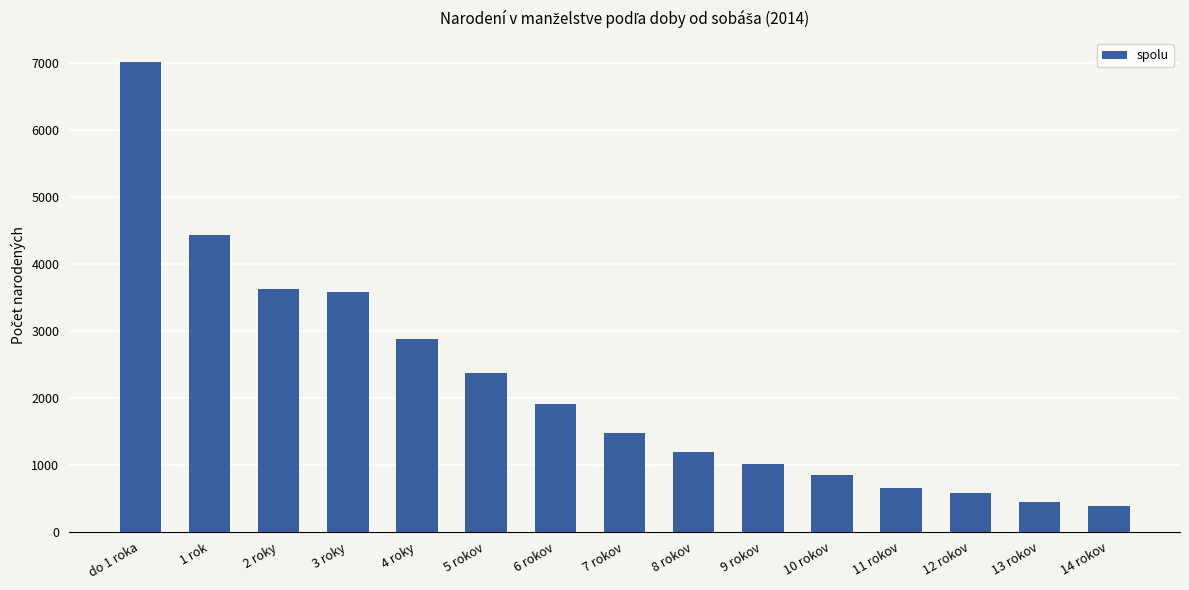

The value at 2 roky is 1714. True or false?

False